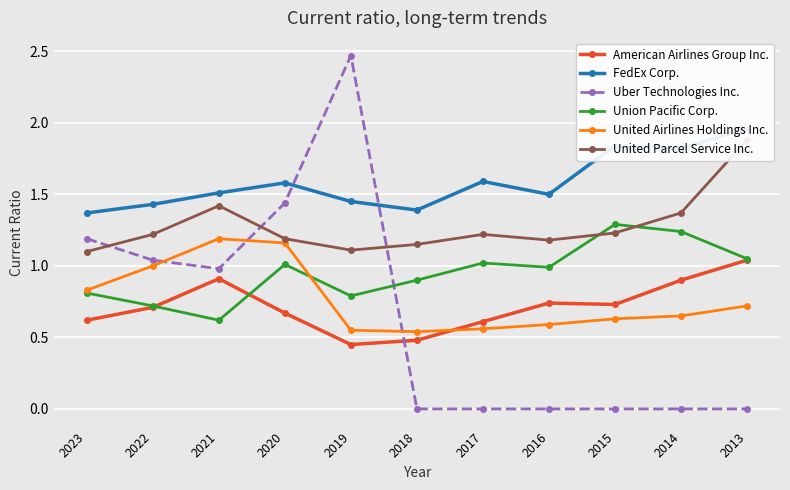

Count the number of categories in the chart.

11